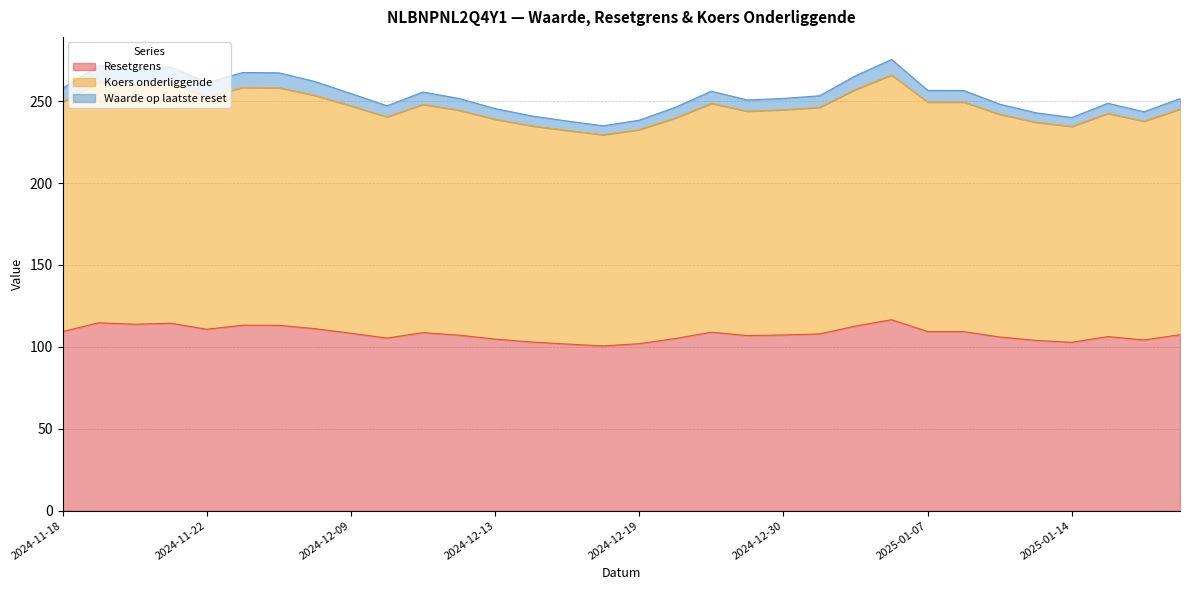

Reading left to right, list all the values displayed in this chart.

Resetgrens: 2025-01-17=107.4	2025-01-16=104.2	2025-01-15=106.3	2025-01-14=102.8	2025-01-13=103.9	2025-01-10=106.0	2025-01-08=109.3	2025-01-07=109.3	2025-01-06=116.6	2025-01-03=112.7	2025-01-02=107.9	2024-12-30=107.2	2024-12-27=106.9	2024-12-23=108.9	2024-12-20=105.1	2024-12-19=101.9	2024-12-18=100.5	2024-12-17=101.7	2024-12-16=103.0	2024-12-13=104.7	2024-12-12=107.1	2024-12-11=108.7	2024-12-10=105.4	2024-12-09=108.3	2024-12-06=111.1	2024-12-05=113.1	2024-12-04=113.2	2024-11-18=109.3	2024-11-22=110.7	2024-11-21=114.4	2024-11-20=113.8	2024-11-19=114.7
Koers onderliggende: 2025-01-17=137.7	2025-01-16=133.6	2025-01-15=136.2	2025-01-14=131.8	2025-01-13=133.2	2025-01-10=135.9	2025-01-08=140.1	2025-01-07=140.1	2025-01-06=149.4	2025-01-03=144.5	2025-01-02=138.3	2024-12-30=137.5	2024-12-27=137.0	2024-12-23=139.7	2024-12-20=134.7	2024-12-19=130.7	2024-12-18=128.9	2024-12-17=130.4	2024-12-16=132.0	2024-12-13=134.2	2024-12-12=137.3	2024-12-11=139.3	2024-12-10=135.1	2024-12-09=138.8	2024-12-06=142.4	2024-12-05=145.1	2024-12-04=145.1	2024-11-18=140.2	2024-11-22=141.9	2024-11-21=146.7	2024-11-20=145.9	2024-11-19=147.0
Waarde op laatste reset: 2025-01-17=6.4	2025-01-16=5.7	2025-01-15=6.2	2025-01-14=5.5	2025-01-13=5.7	2025-01-10=6.2	2025-01-08=7.1	2025-01-07=7.1	2025-01-06=9.5	2025-01-03=8.3	2025-01-02=7.1	2024-12-30=6.9	2024-12-27=6.8	2024-12-23=7.4	2024-12-20=6.5	2024-12-19=5.8	2024-12-18=5.5	2024-12-17=5.8	2024-12-16=6.0	2024-12-13=6.5	2024-12-12=7.2	2024-12-11=7.6	2024-12-10=6.7	2024-12-09=7.6	2024-12-06=8.4	2024-12-05=9.1	2024-12-04=9.1	2024-11-18=8.4	2024-11-22=8.6	2024-11-21=9.9	2024-11-20=9.7	2024-11-19=10.0